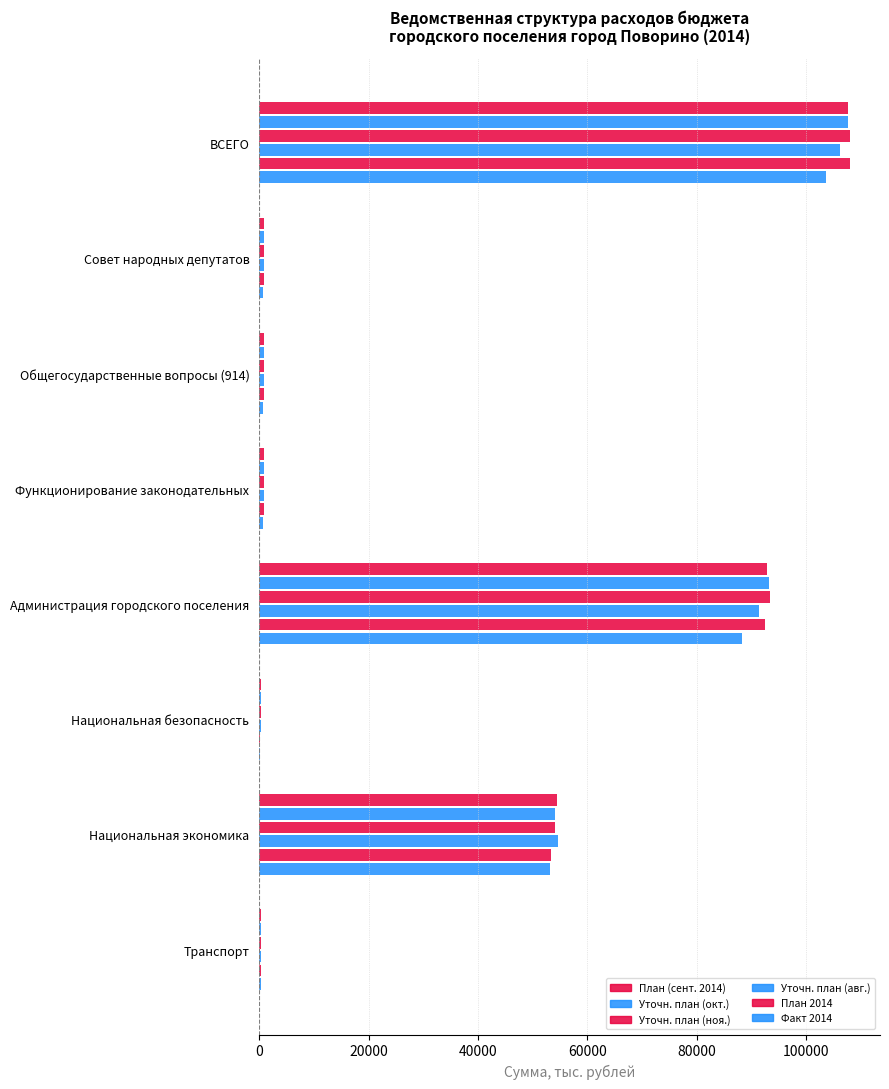

Count the number of data series in this chart.

6